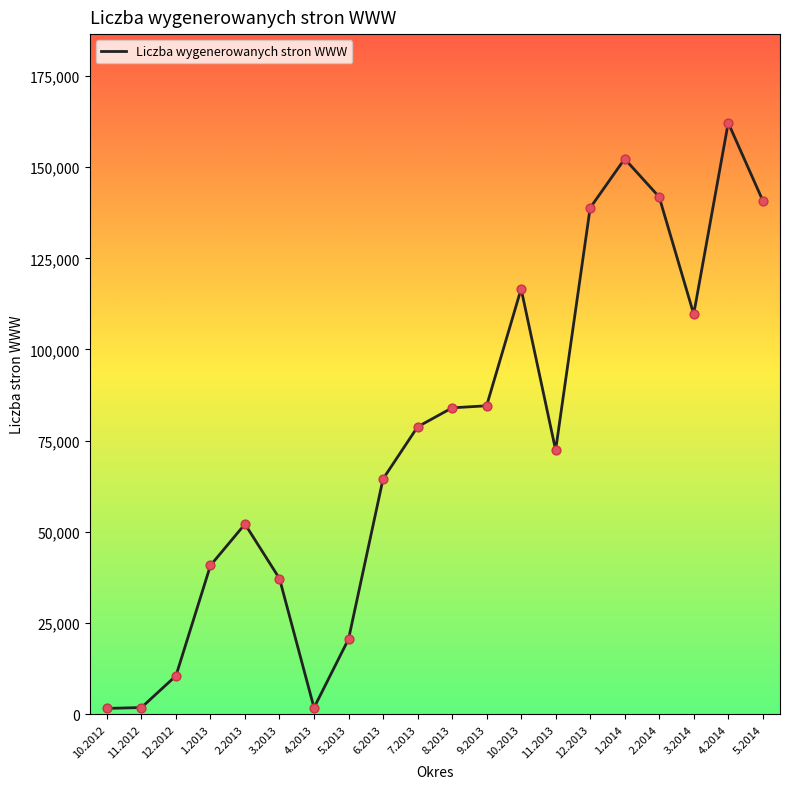

What is the ratio of the value at 1.2013 to the value at 8.2013?

0.5